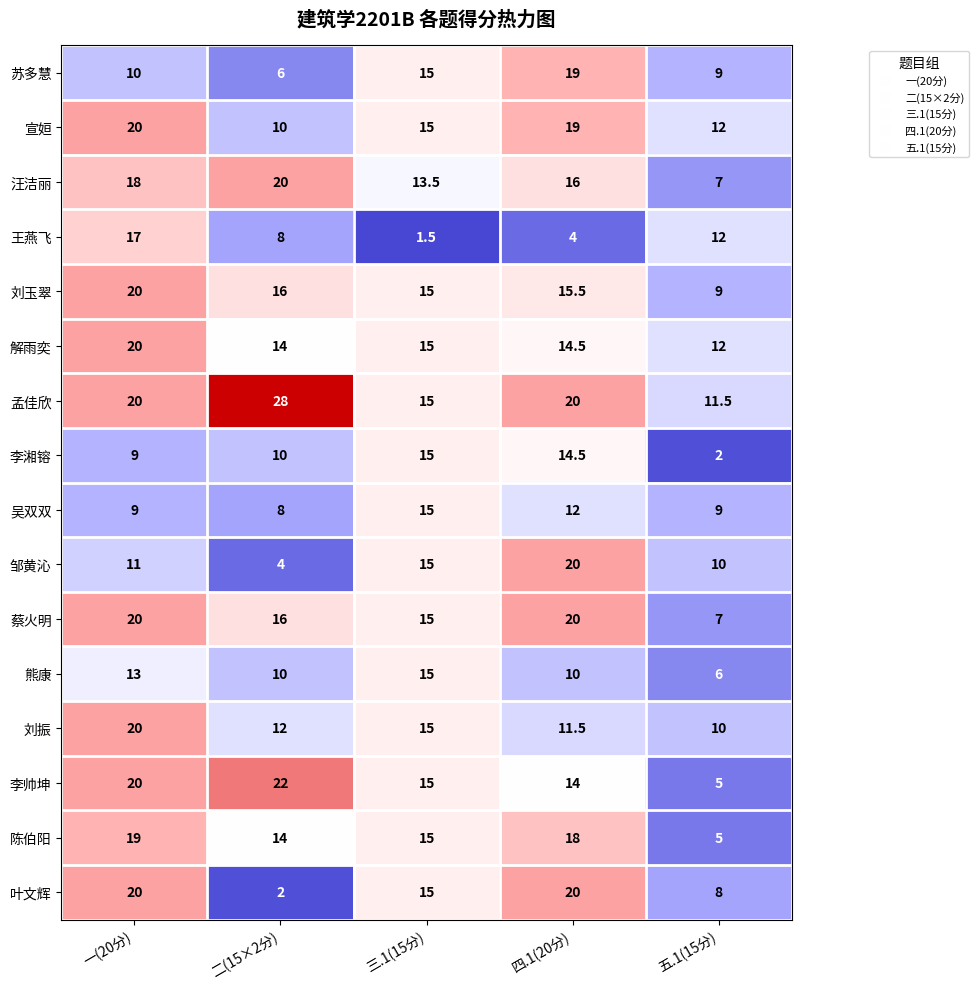

Between 一(20分) and 四.1(20分), which series saw the biggest shift?

王燕飞